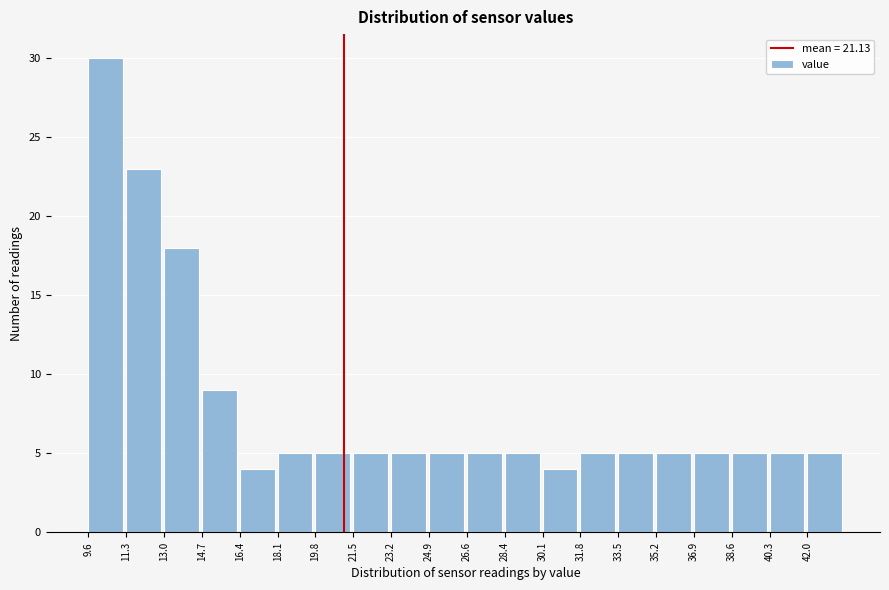

Reading left to right, list every bar in this chart as the range it spans on the x-axis followed by its height. Neither the bar edges nor the heights are printed on the chart, so give them approximately, as read against the axes.

9.6 to 11.4: 30
11.4 to 13.0: 23
13.0 to 14.8: 18
14.8 to 16.4: 9
16.4 to 18.2: 4
18.2 to 19.8: 5
19.8 to 21.6: 5
21.6 to 23.2: 5
23.2 to 25.0: 5
25.0 to 26.6: 5
26.6 to 28.4: 5
28.4 to 30.0: 5
30.0 to 31.8: 4
31.8 to 33.4: 5
33.4 to 35.2: 5
35.2 to 36.8: 5
36.8 to 38.6: 5
38.6 to 40.2: 5
40.2 to 42.0: 5
42.0 to 43.8: 5